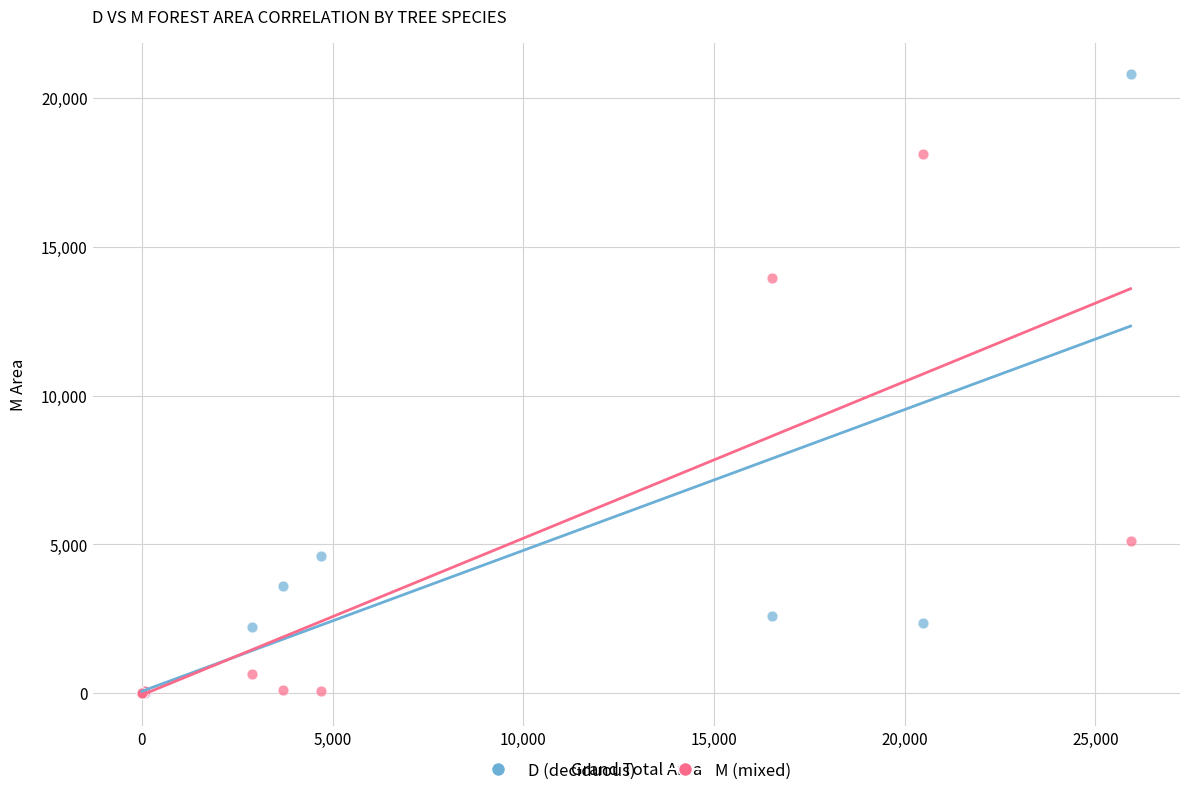

Which series has the widest spread of Y values?

D (deciduous)